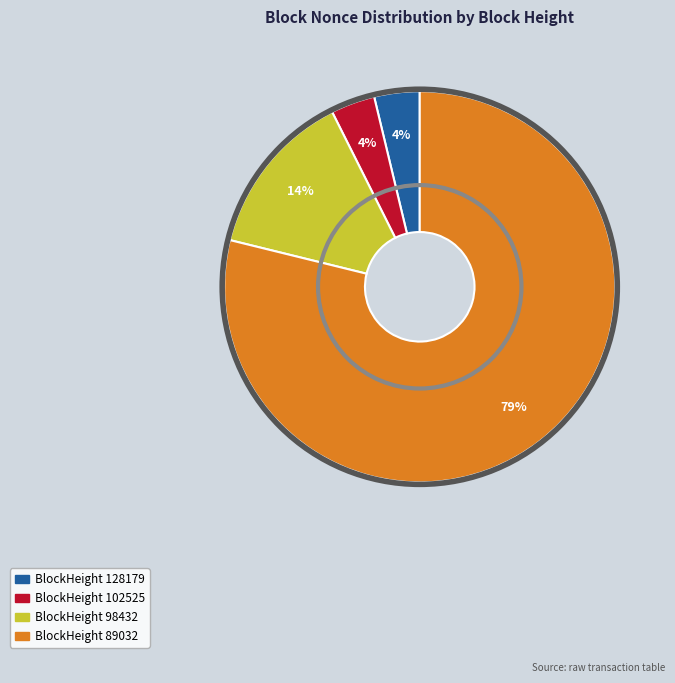

Is there any slice that represents more than half of the pie?

Yes